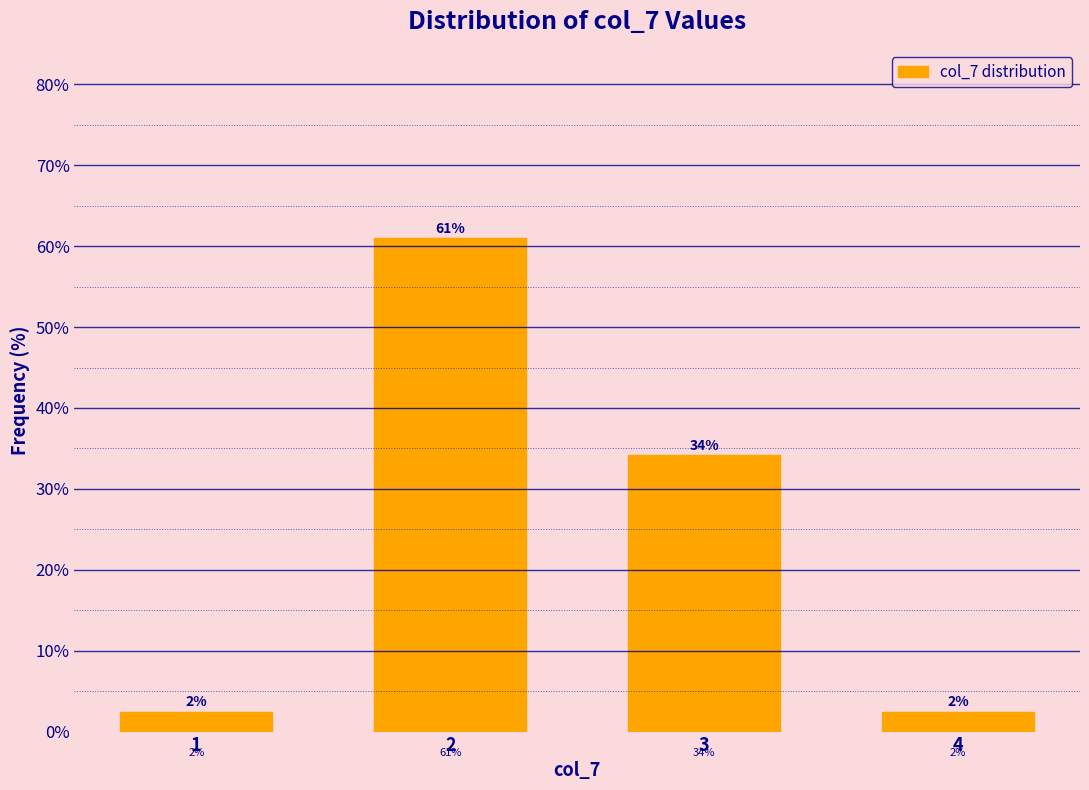

What is the ratio of the value at 1 to the value at 4?

1.0